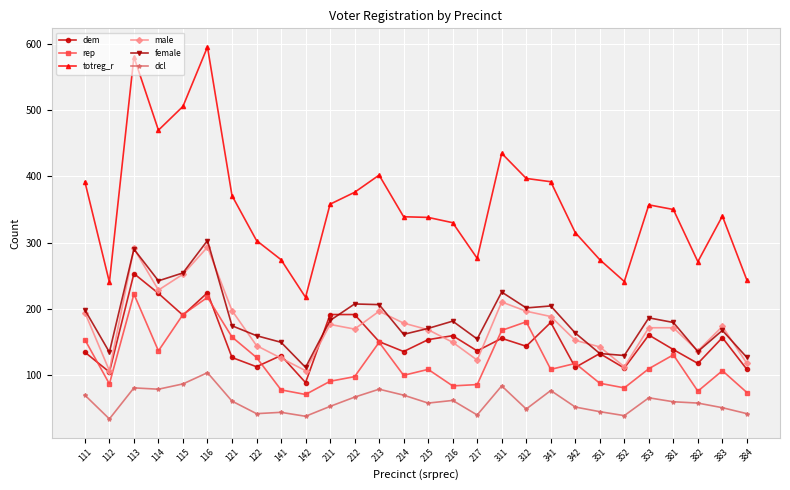

Read the female value at 214, to the nearest 5.

160